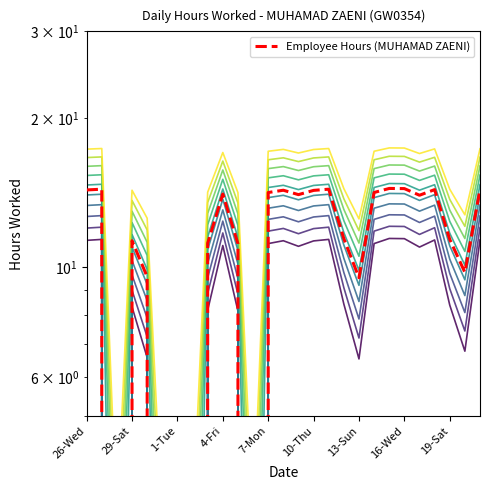

The value at 1-Tue is 0.0. True or false?

True